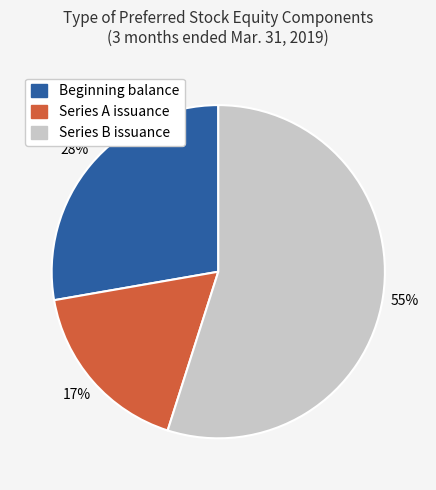

How many segments does this pie chart have?

3